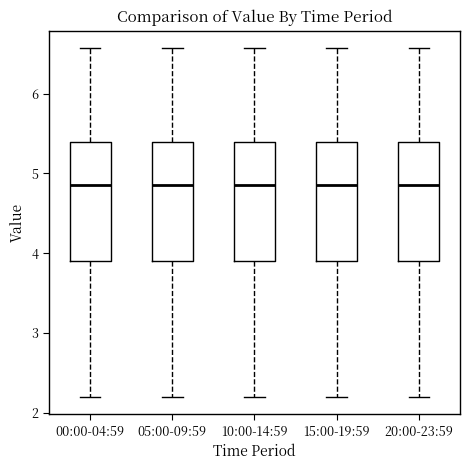

Where does the median line of the box for 15:00-19:59 sit on the y-axis? The values are not printed on the chart, so give them approximately, as read against the axis.

4.9